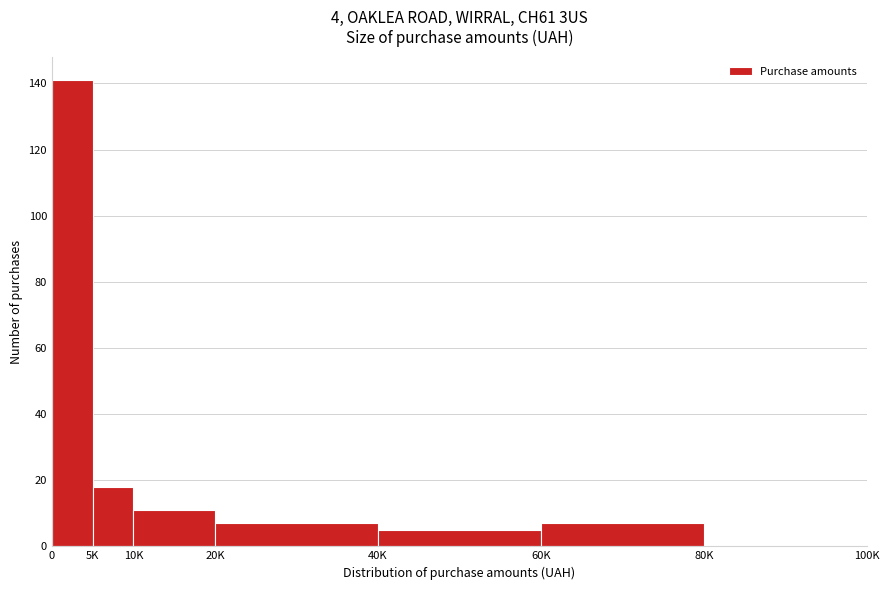

Reading left to right, extract all data points from this chart.

0=141	5K=18	10K=11	20K=7	40K=5	60K=7	80K=0